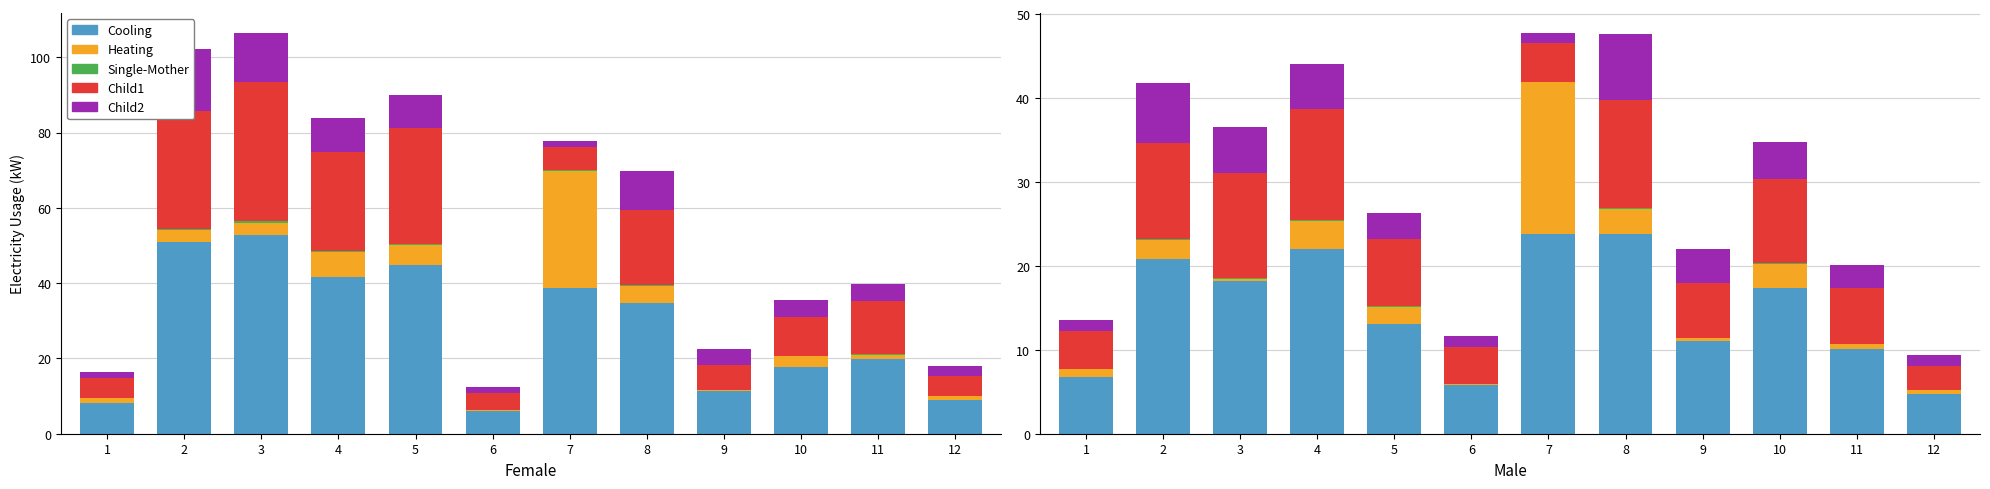

Between 2 and 8, which series saw the biggest shift?

Cooling